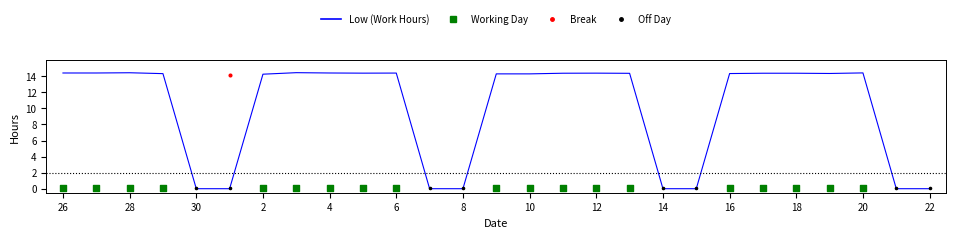

Which has a higher value, 27 or 11?

27